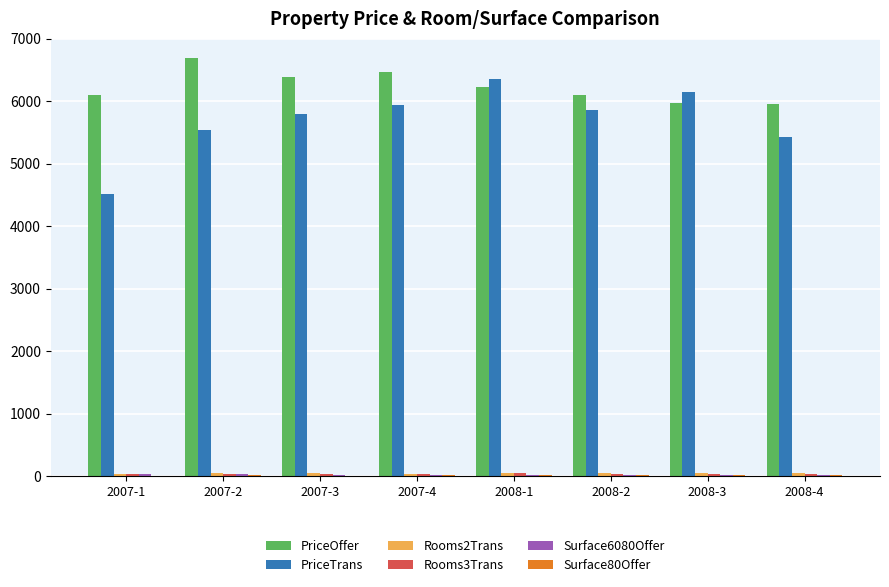

At which label does PriceOffer first exceed 6235?

2007-2